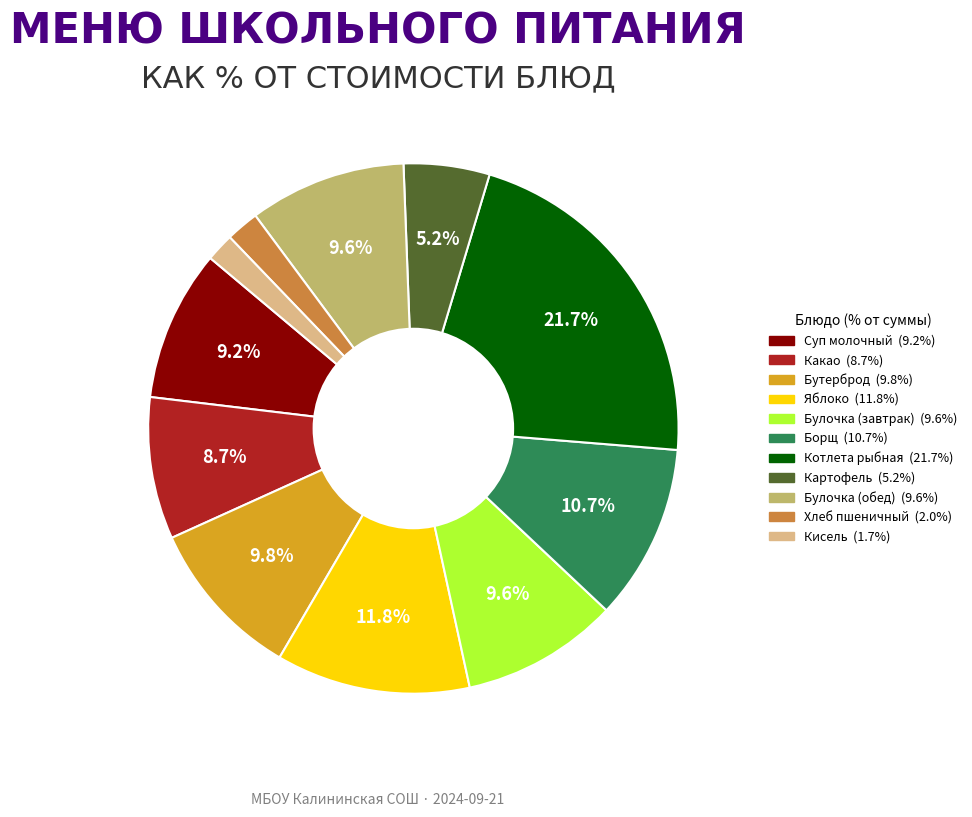

Does any single category account for the majority?

No